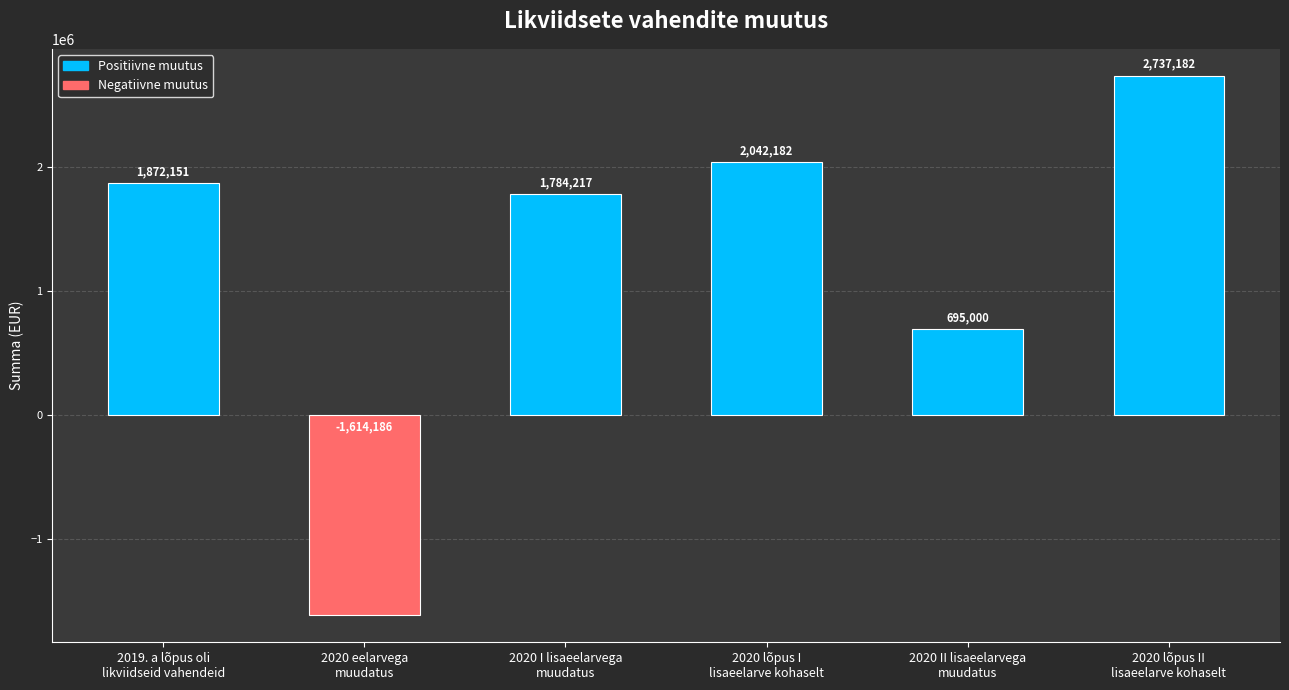

What is the smallest value displayed?

-1614186.0